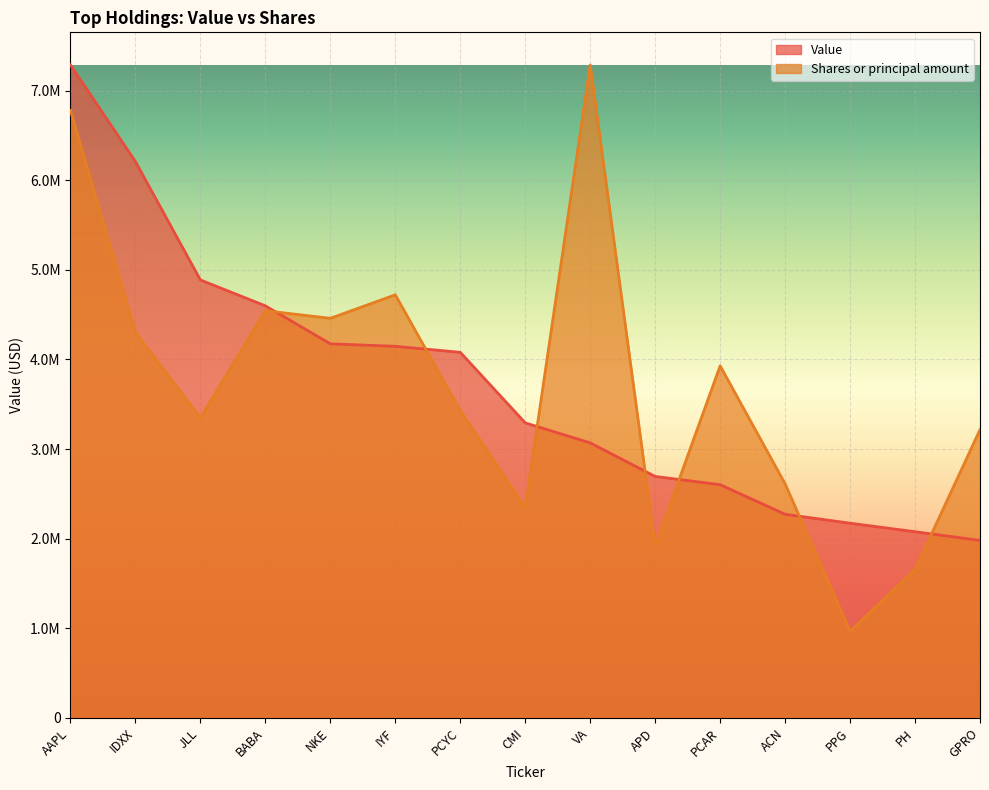

How many data points in Shares or principal amount are less than 3427804?

7